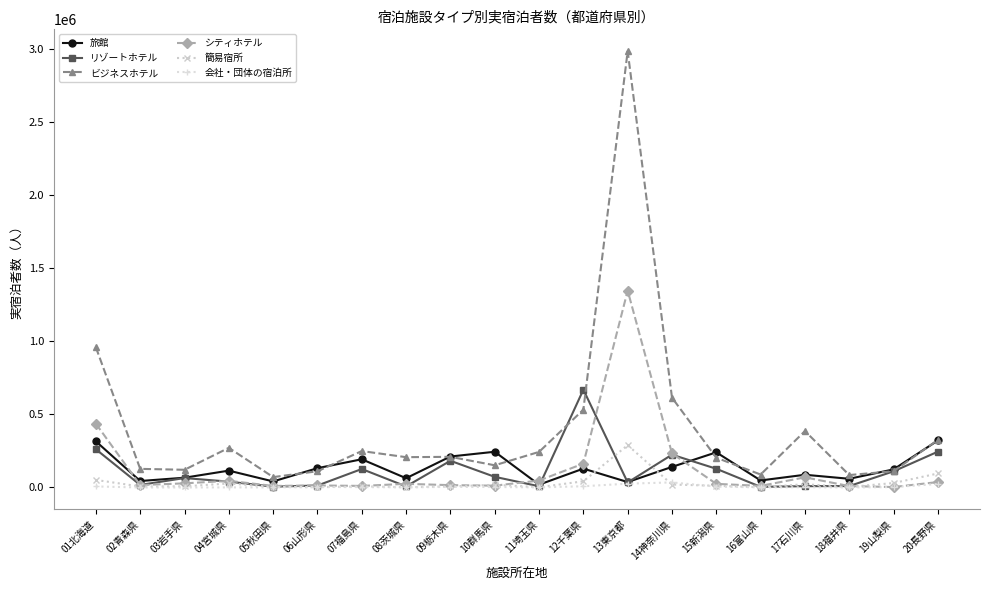

What value does the リゾートホテル series have at 19山梨県?

110540